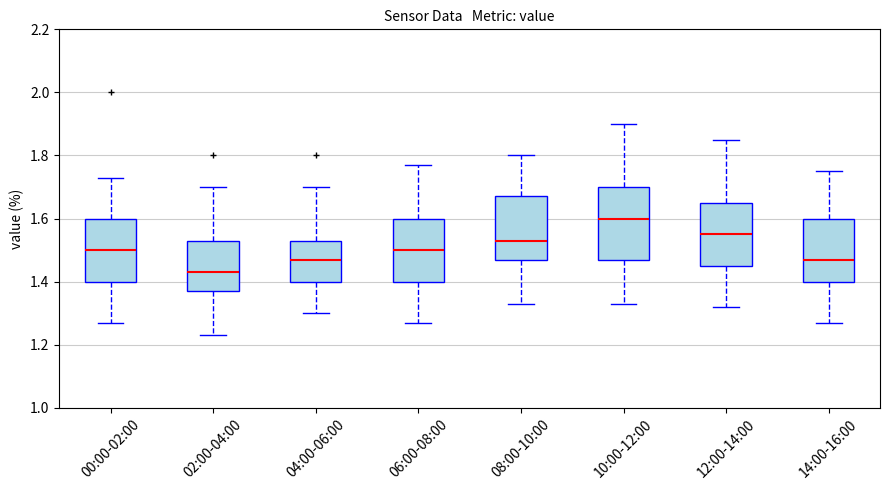

Which box is the tallest, from its lower edge to its upper edge?

10:00-12:00